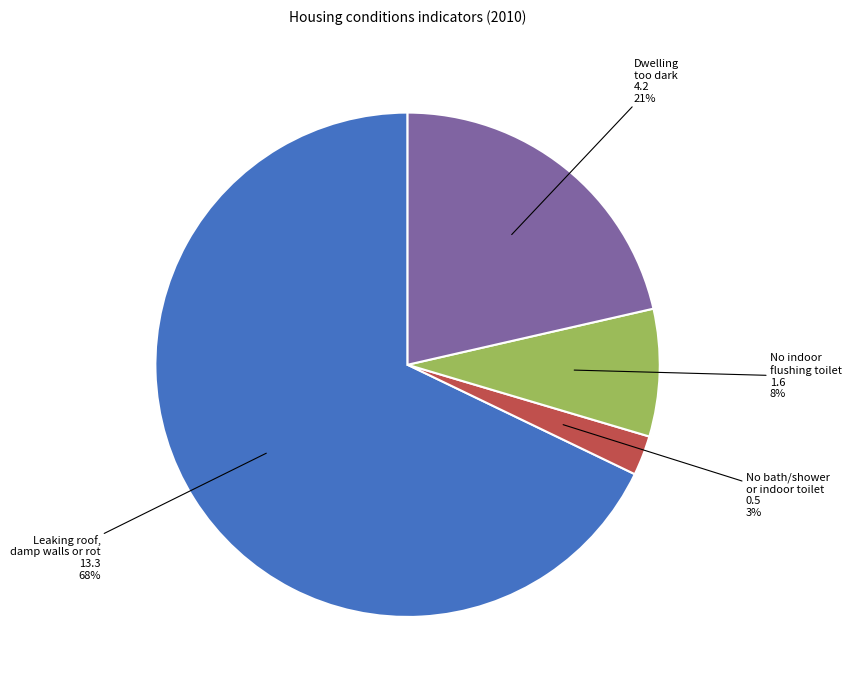

Count the number of slices in the pie.

4